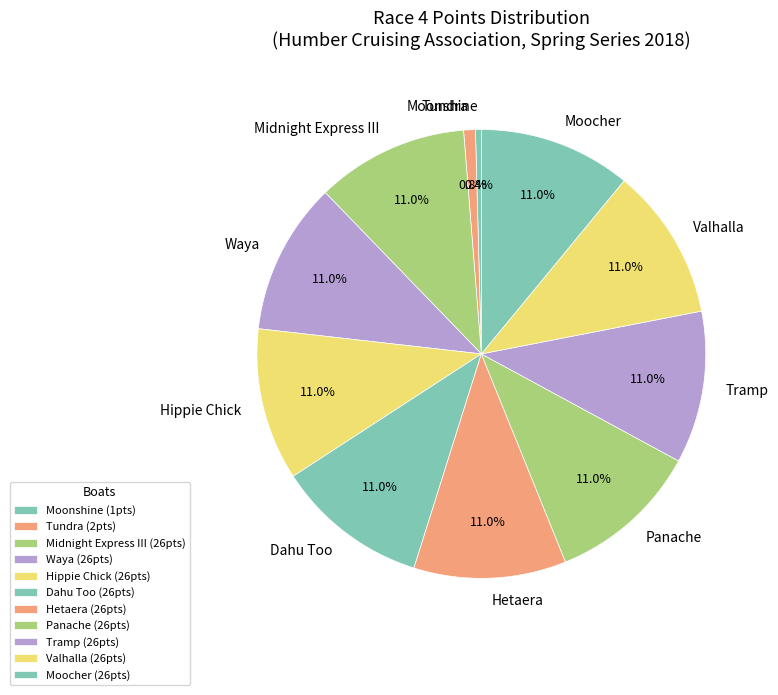

Between Moocher and Tundra, which is larger?

Moocher